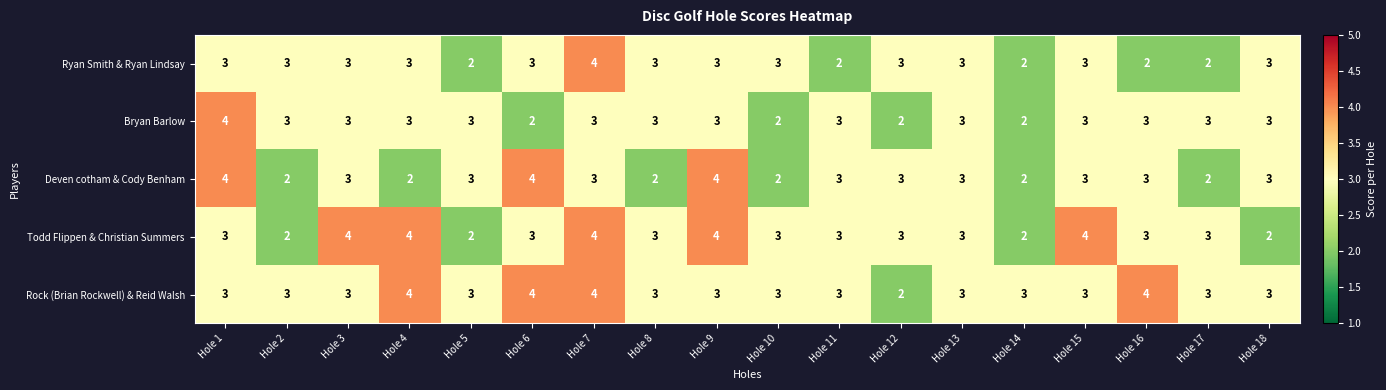

The value of Bryan Barlow at Hole 7 is 3. True or false?

True